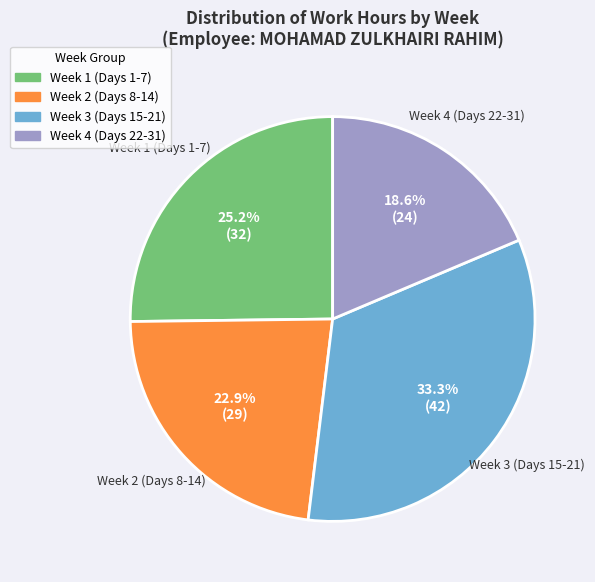

Is there a majority slice in this chart?

No